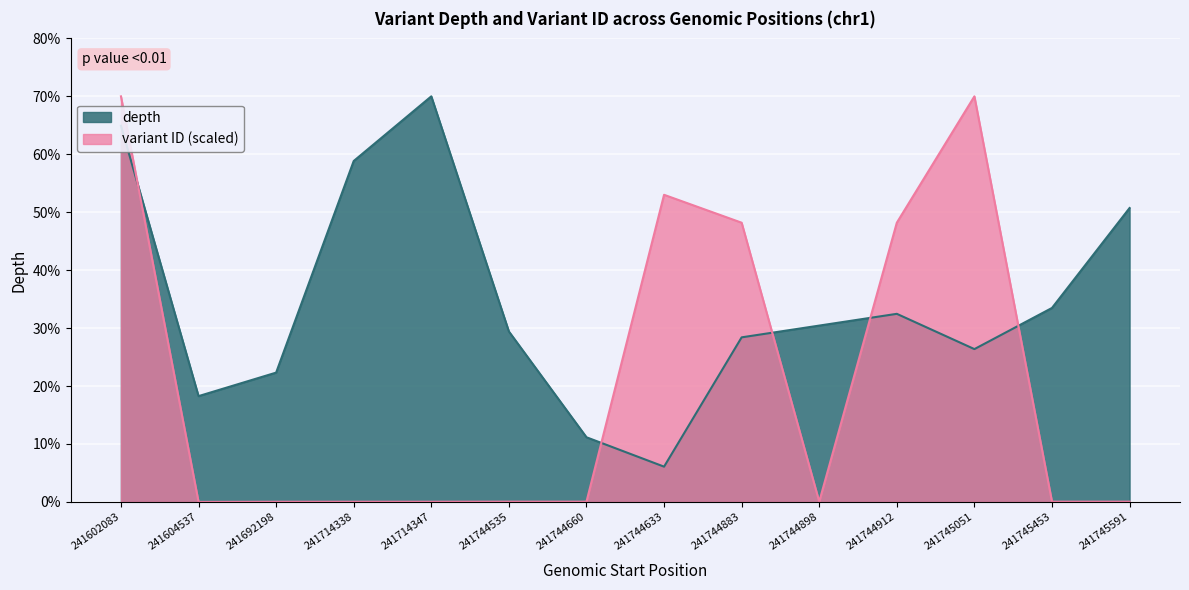

Is it true that variant ID (scaled) equals 72.7 at 241744633?

False